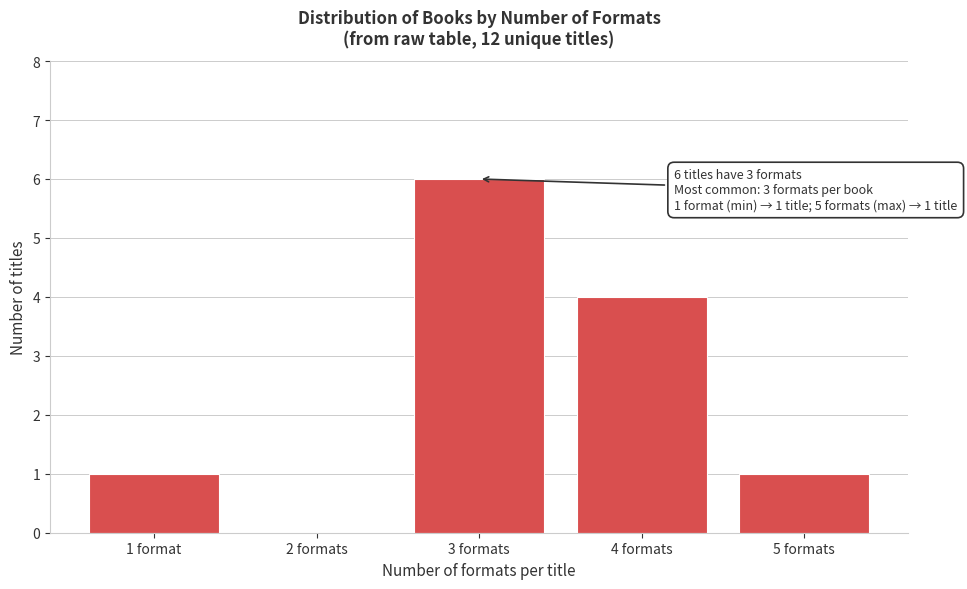

Reading left to right, what are all the values shown in this chart?

1 format=1	2 formats=0	3 formats=6	4 formats=4	5 formats=1